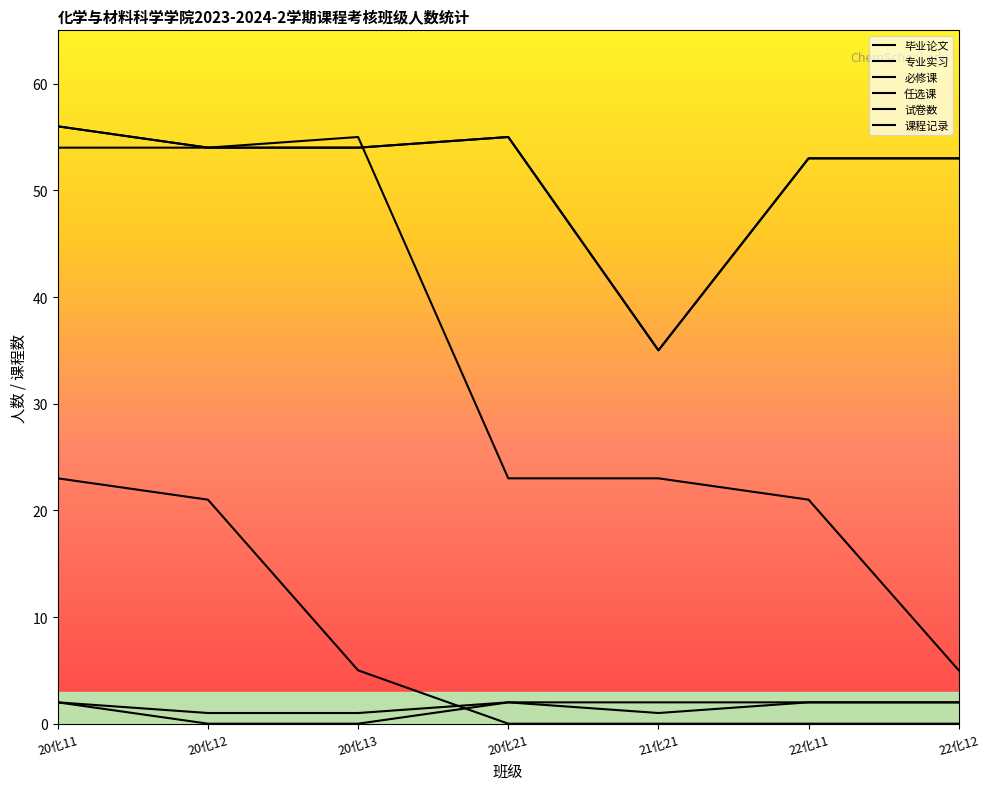

What is the value of the 必修课 point at the 5th from the left?

35